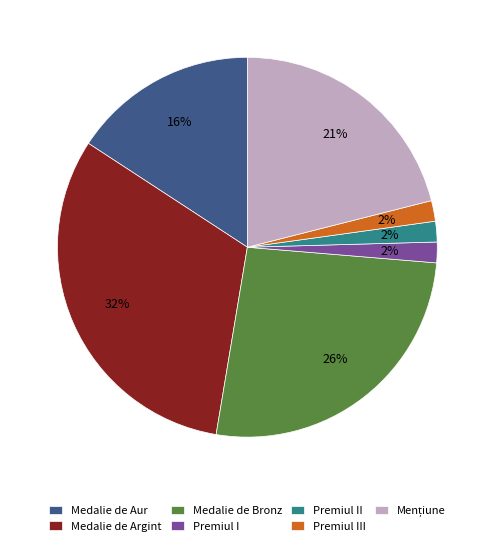

To the nearest percent, what is the average slice percentage?

14%